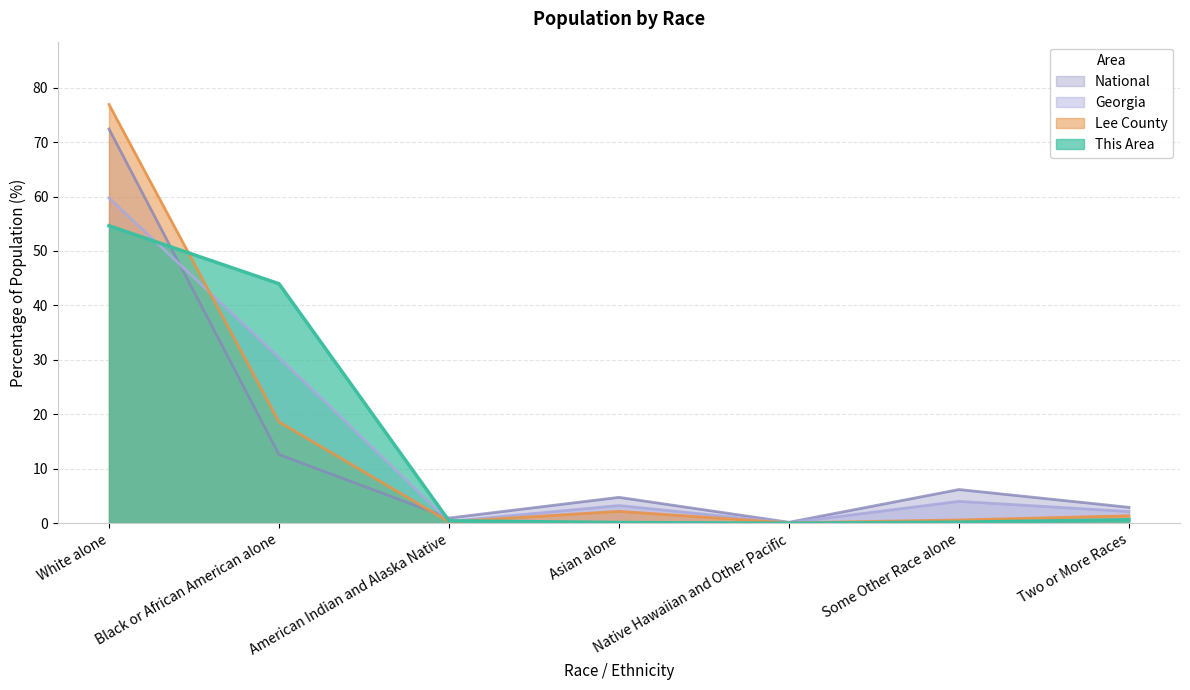

What is the maximum value shown in the chart?

76.9